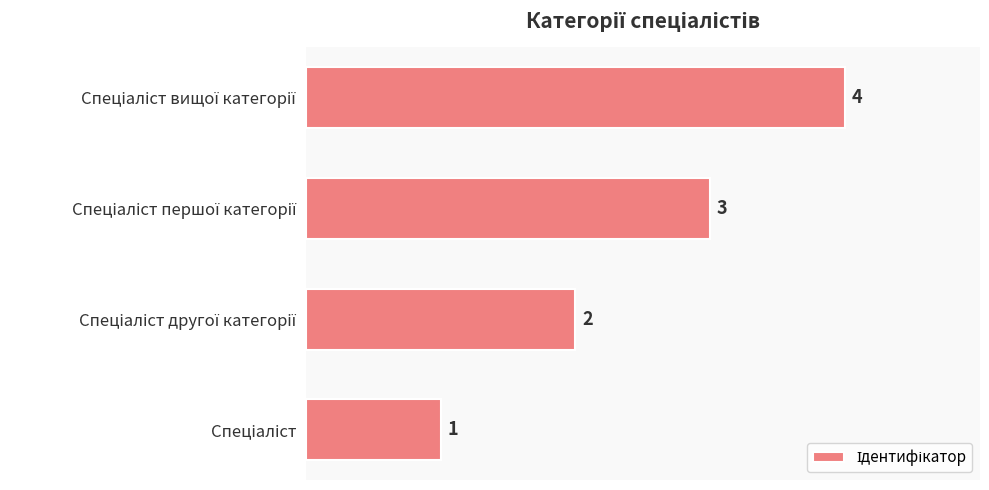

What is the difference between the maximum and minimum values?

3